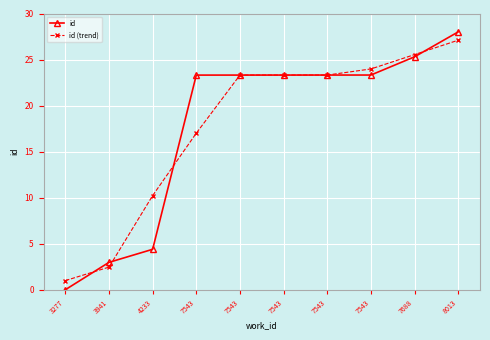

Does the chart have visible grid lines?

Yes